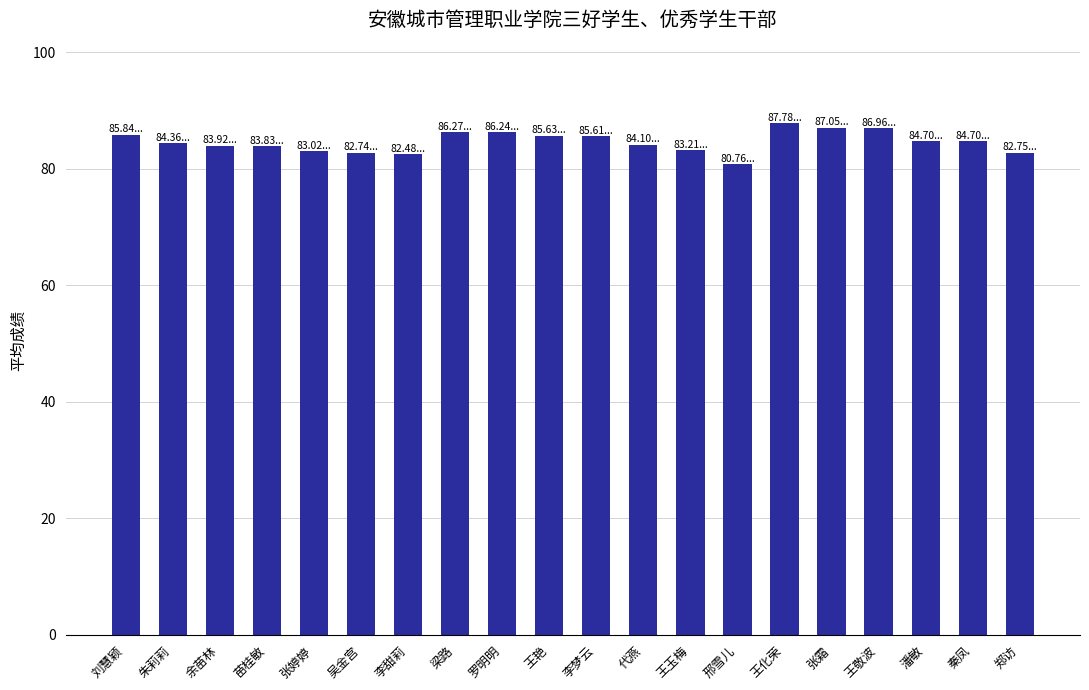

What is the change in value from 刘慧颖 to 张婷婷?

-2.8